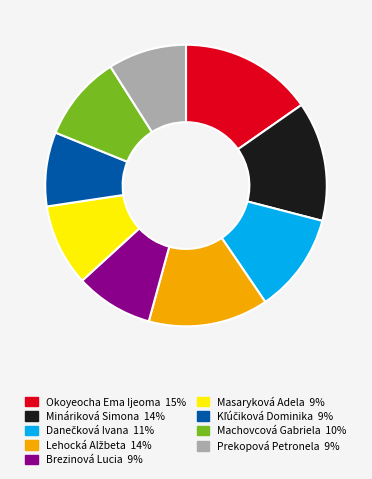

Does any single category account for the majority?

No